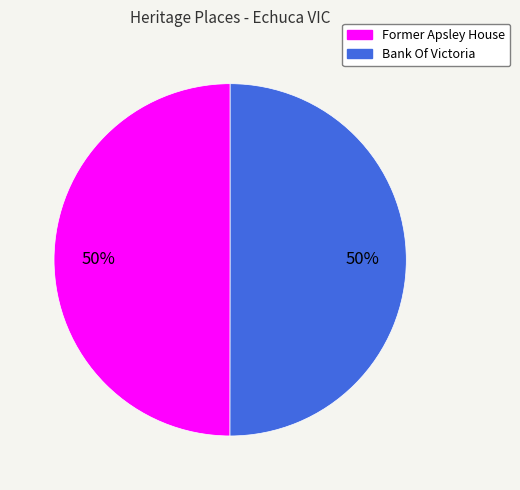

Combined, do Bank Of Victoria and Former Apsley House account for over 50%?

Yes